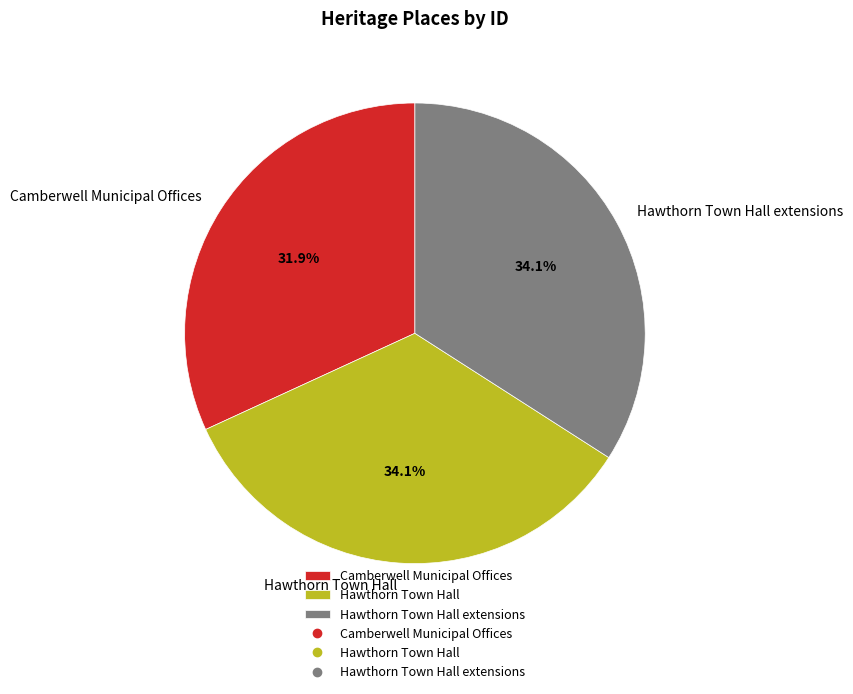

What portion of the pie excludes Hawthorn Town Hall extensions?

65.9%